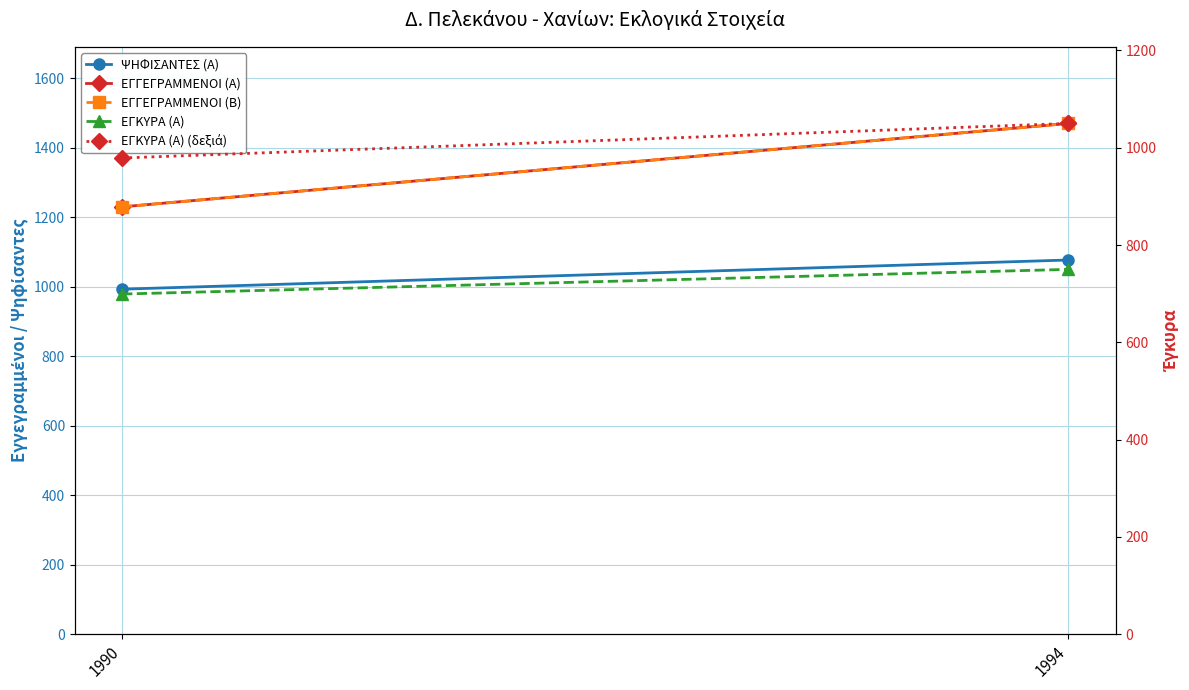

Which series has the largest total across all categories?

ΕΓΓΕΓΡΑΜΜΕΝΟΙ (Α)